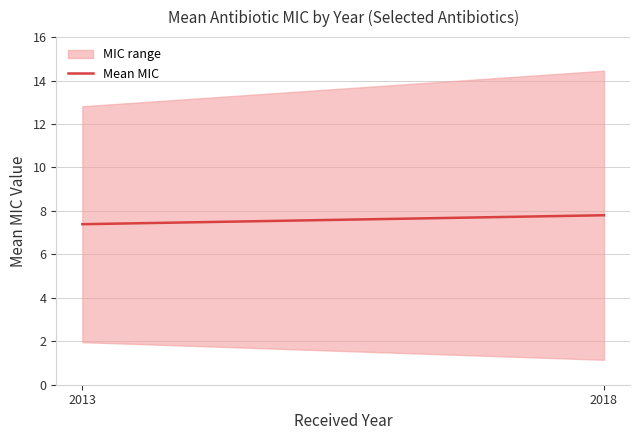

How many values are between 7 and 8?

2